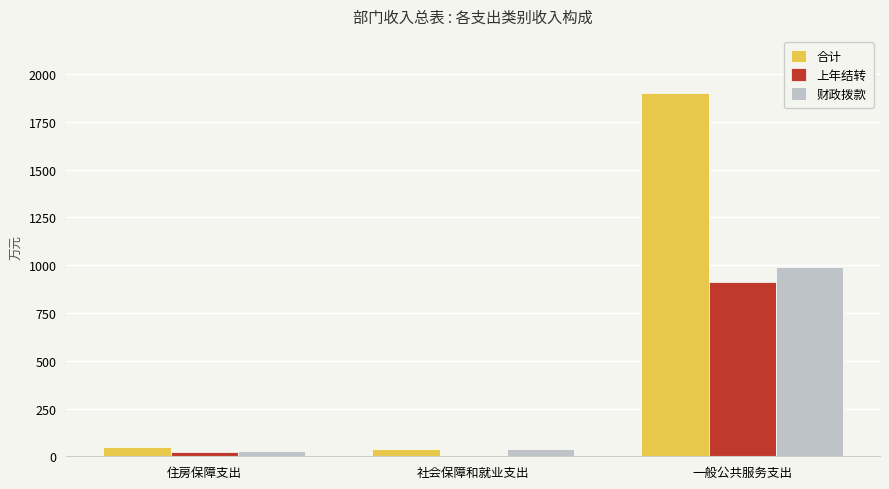

What is the maximum value shown in the chart?

1901.4